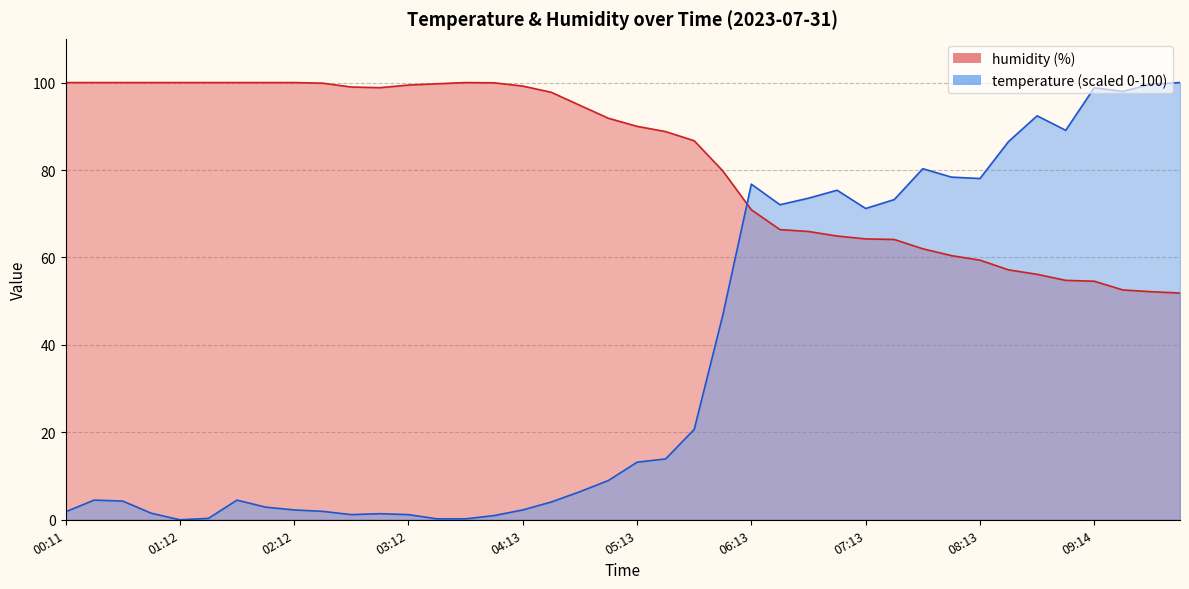

What is the difference between the maximum and minimum values in the temperature series?

100.0